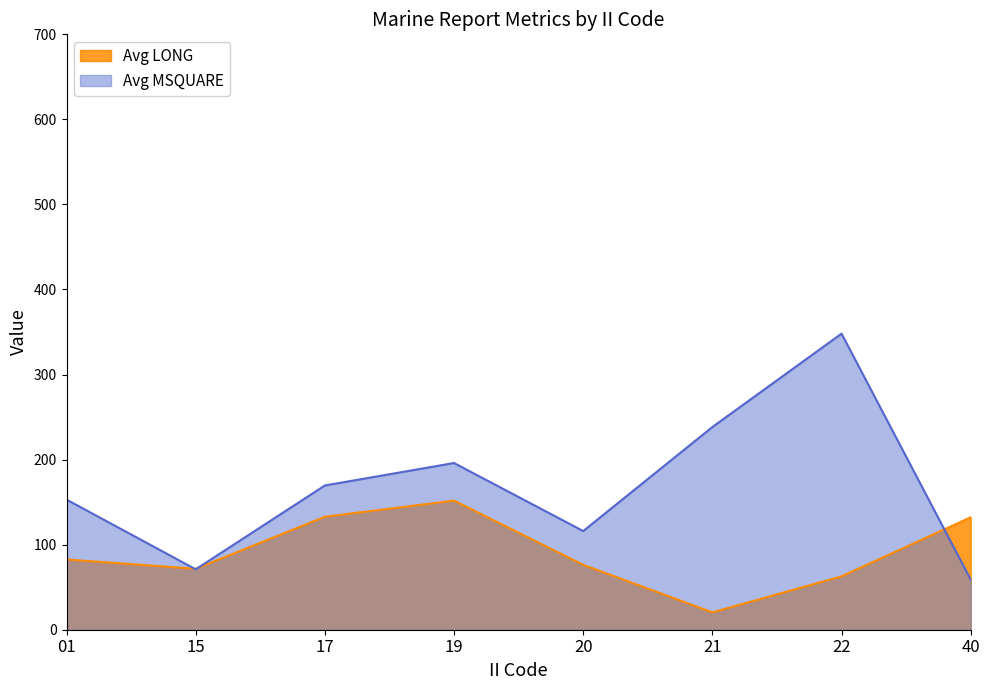

Reading left to right, extract all data points from this chart.

Avg LONG: 82.6	71.6	132.8	151.8	76.3	20.4	62.7	132.2
Avg MSQUARE: 153.0	71.0	169.6	196.0	116.0	238.3	348.1	59.0